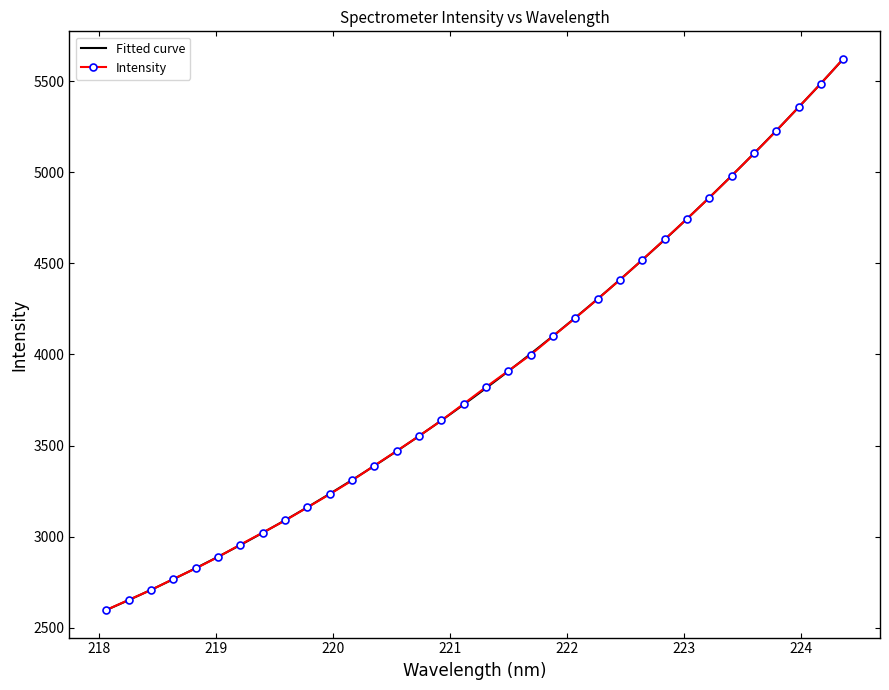

What is the sum of all values?

132275.3